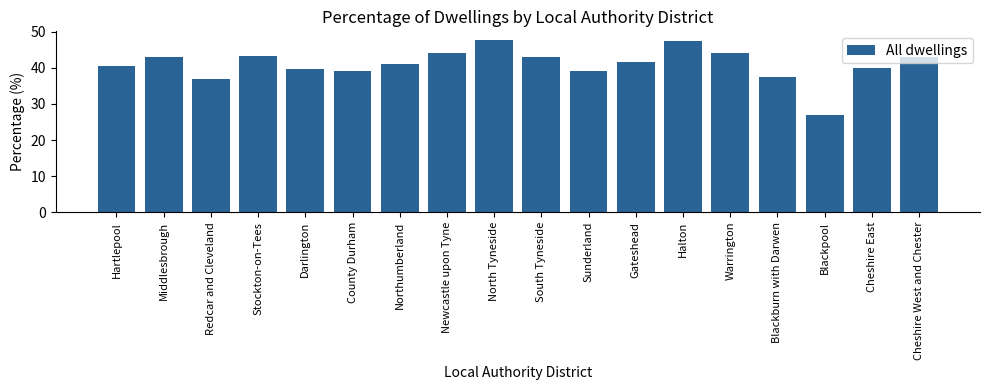

True or false: the data shows 29.0 at North Tyneside.

False